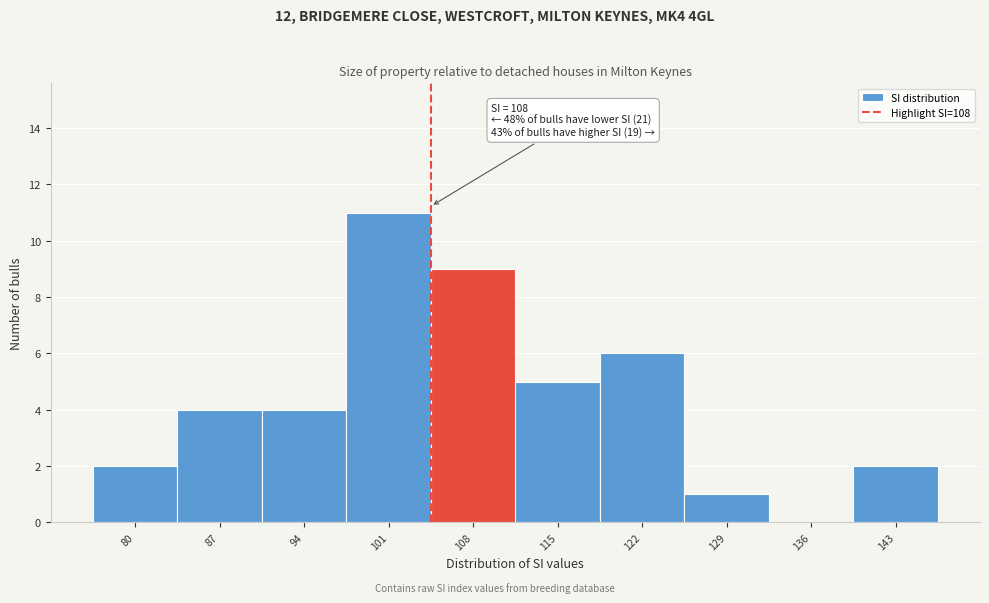

Reading left to right, transcribe all the data shown in this chart.

80=2	87=4	94=4	101=11	108=9	115=5	122=6	129=1	136=0	143=2